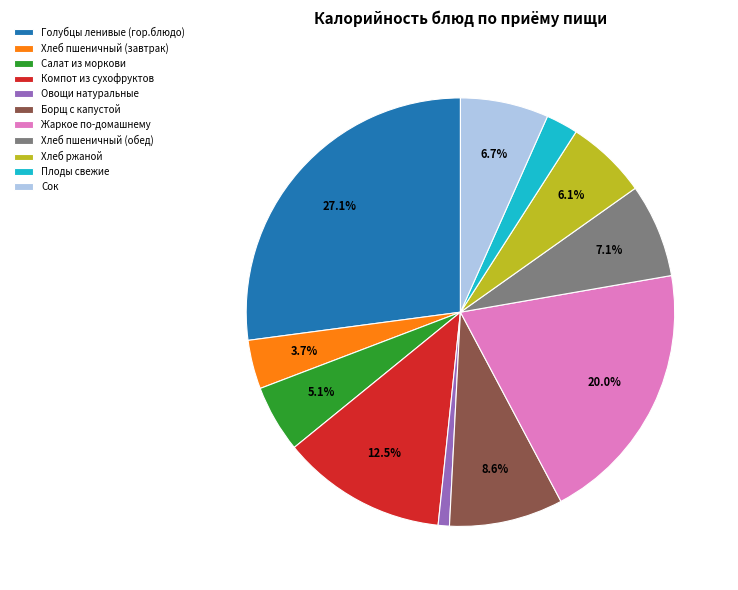

To the nearest percent, what percentage of the pie is Борщ с капустой?

9%